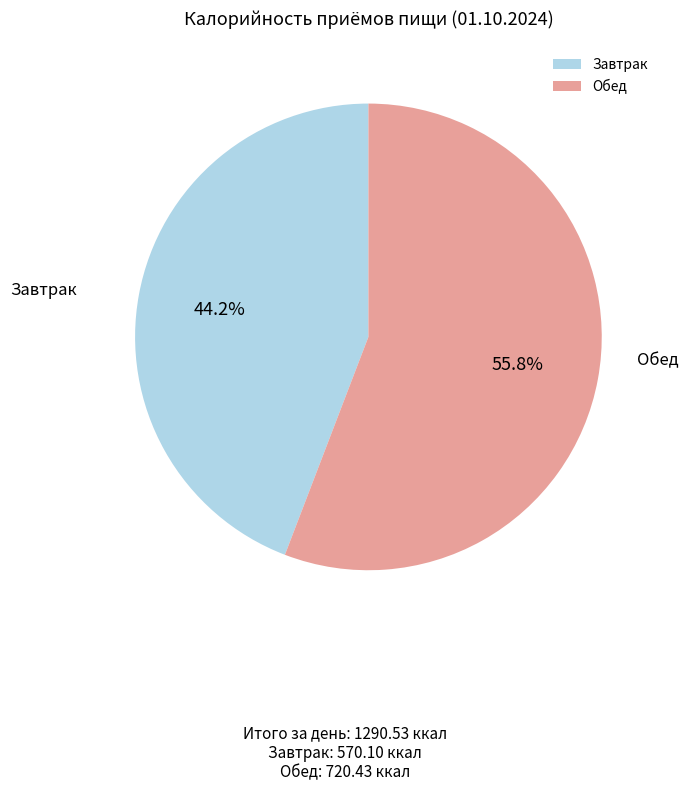

To the nearest percent, what is the combined percentage of Завтрак and Обед?

100%